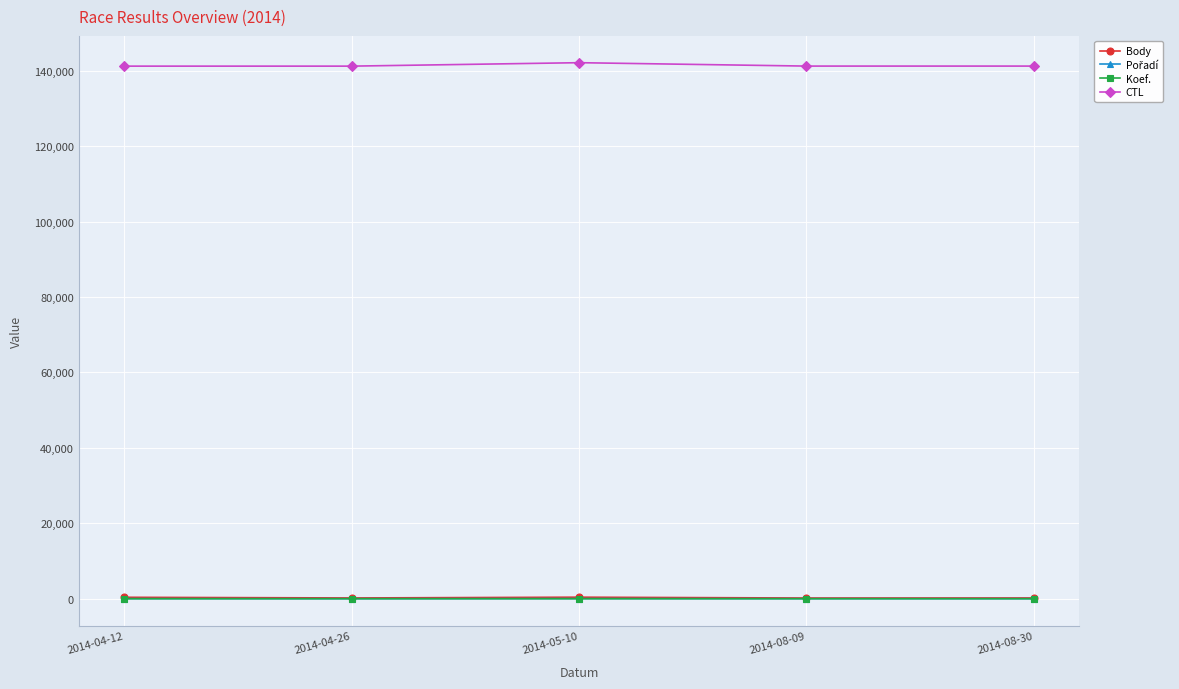

What is the minimum value for CTL?

141201